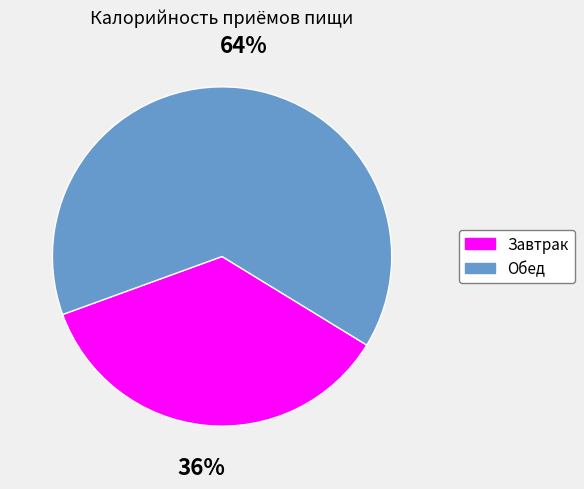

Combined, do Обед and Завтрак account for over 50%?

Yes